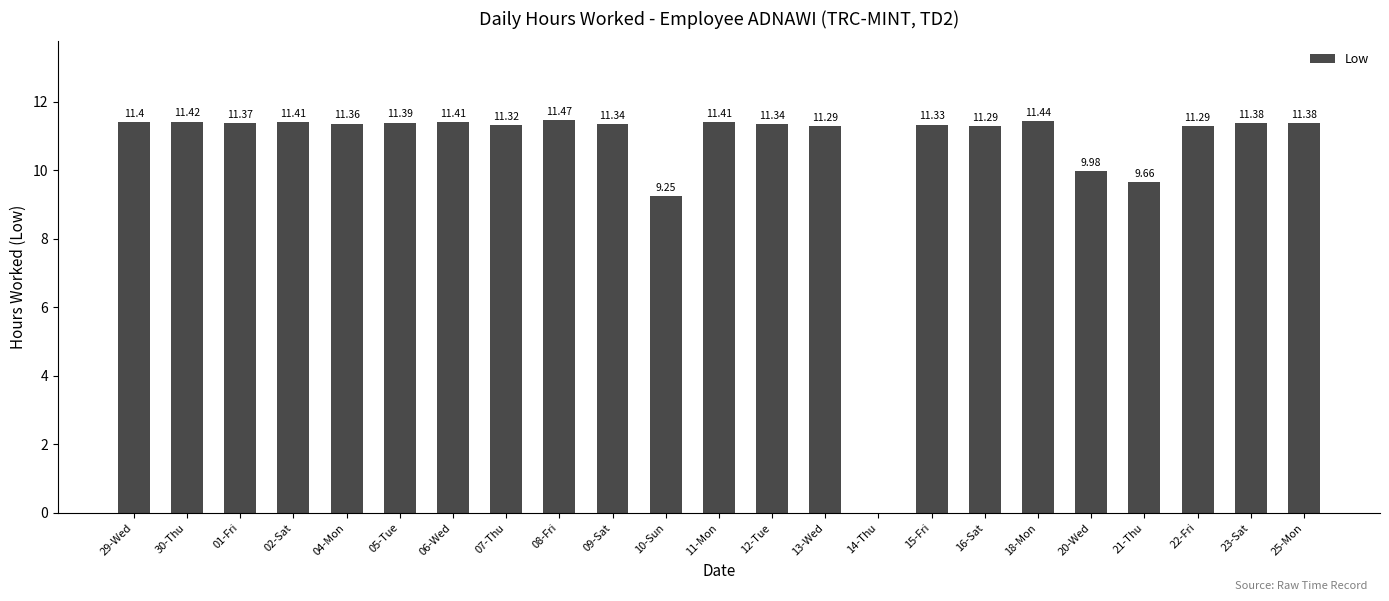

What is the difference between the values at 04-Mon and 13-Wed?

0.1